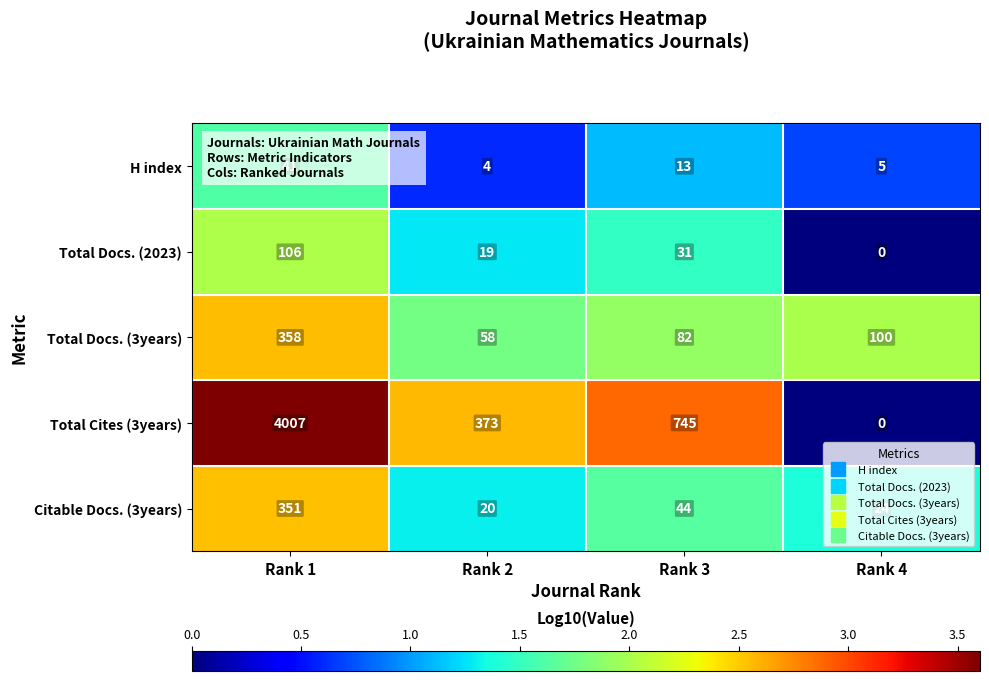

At Rank 2, list the series in order from largest to smallest.

Total Cites (3years), Total Docs. (3years), Citable Docs. (3years), Total Docs. (2023), H index